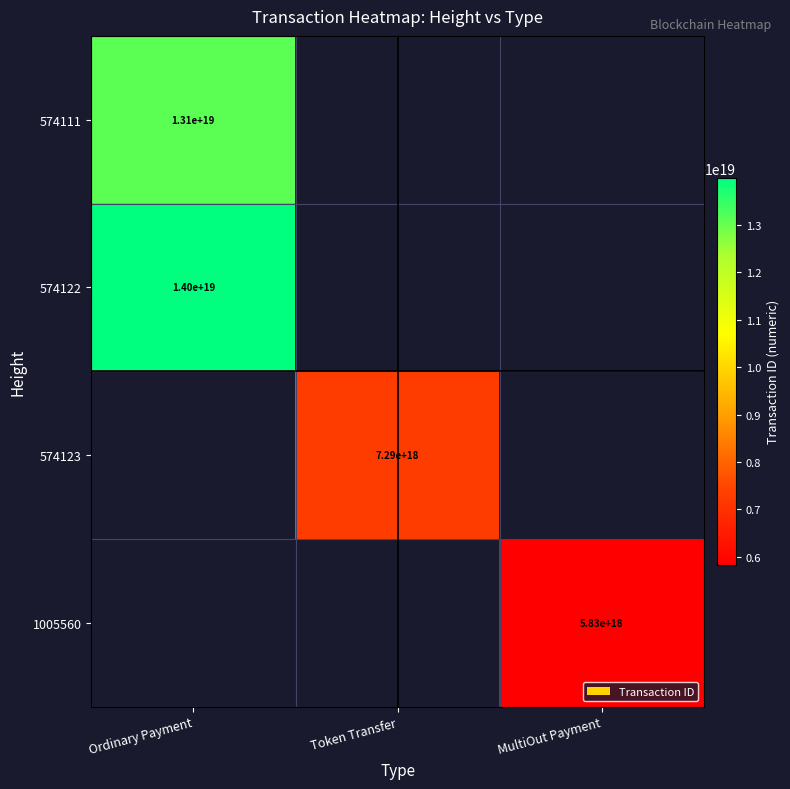

How many values in 574122 are above zero?

1